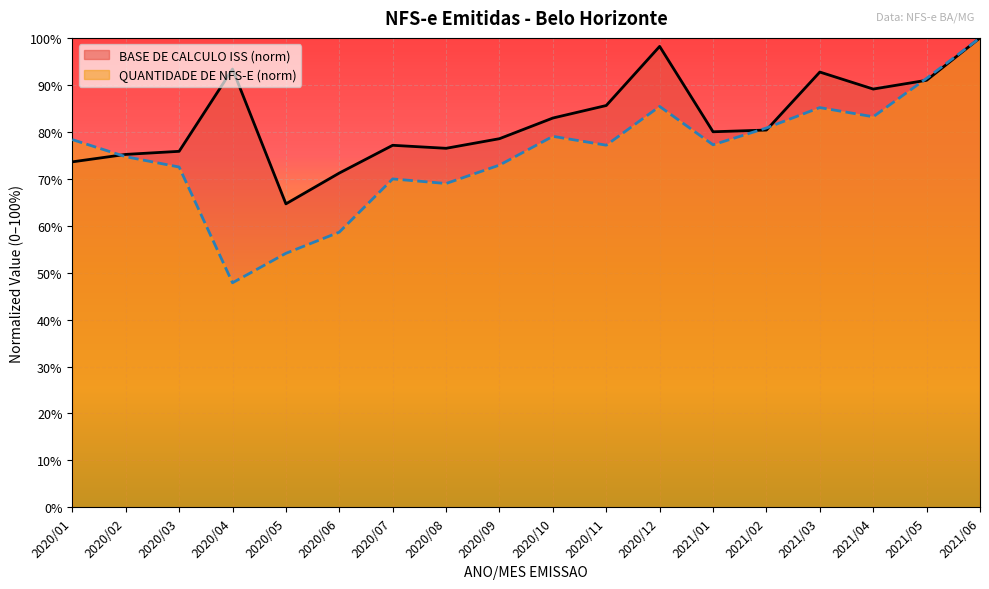

After their last crossing, which series has the higher values: BELO HORIZONTE (QTD NFS-E) or BELO HORIZONTE (BASE ISS, B)?

BELO HORIZONTE (QTD NFS-E)